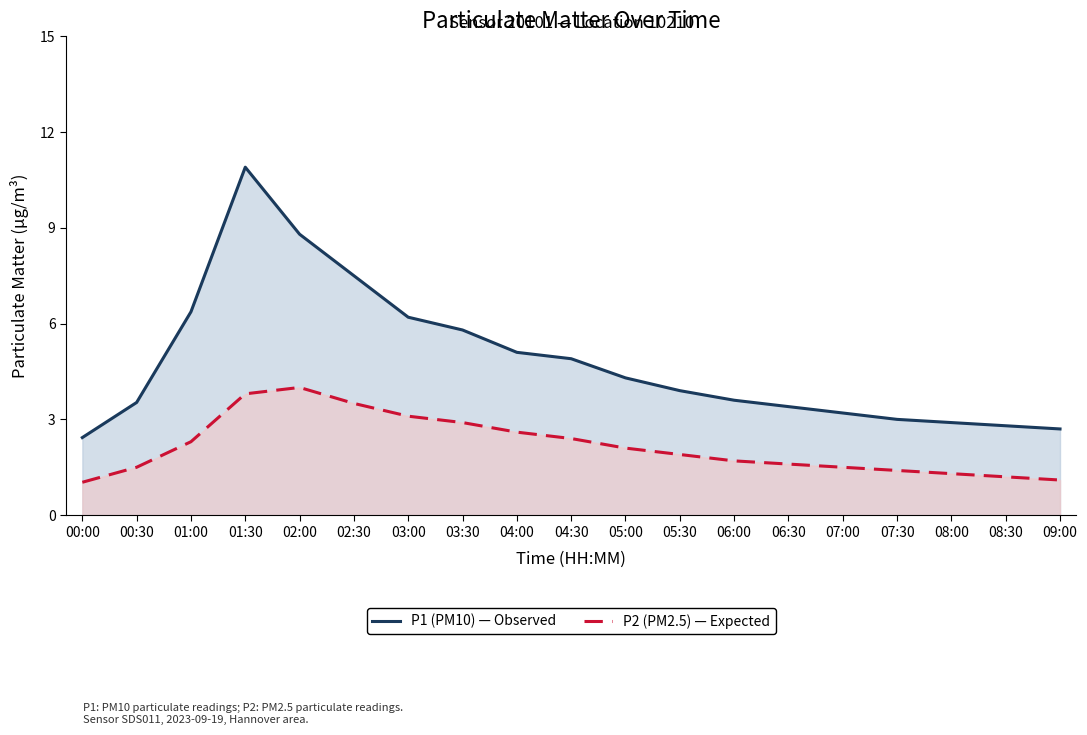

At 00:00, list the series in order from largest to smallest.

P1 line, P2 line